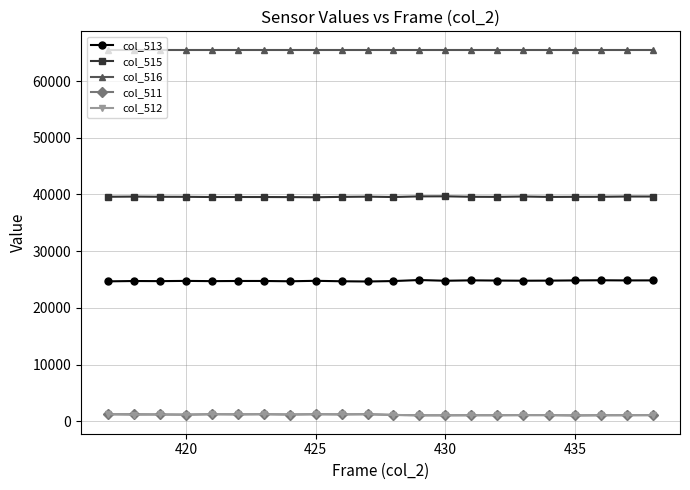

True or false: col_515 and col_511 cross at least once.

False